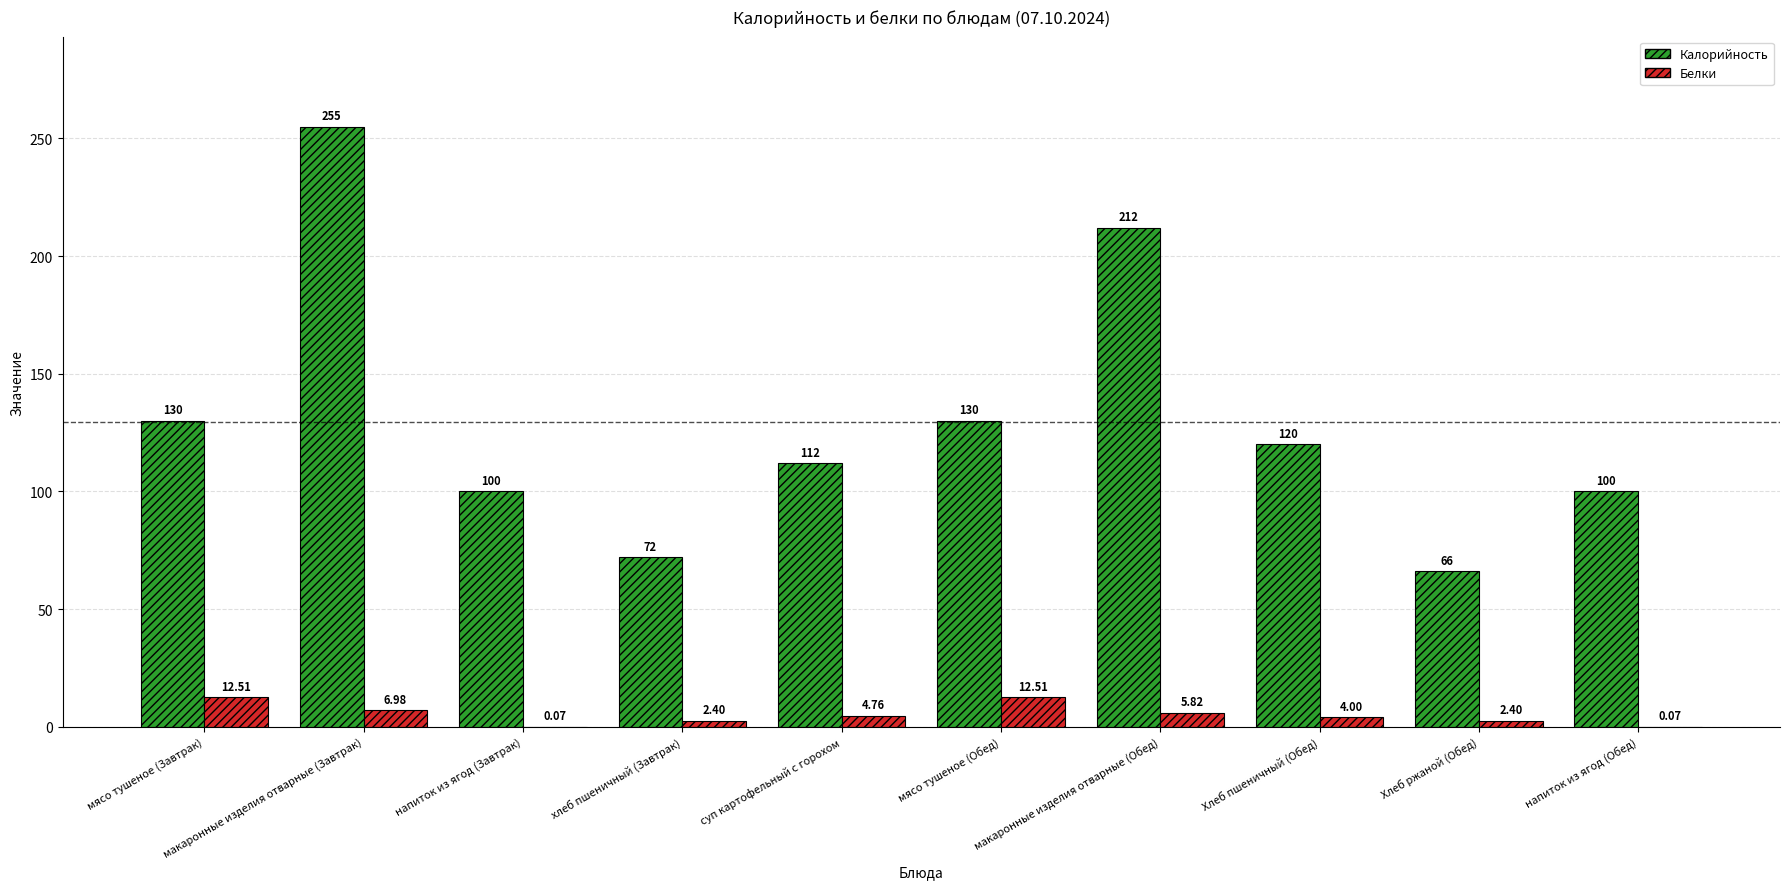

Which label corresponds to the largest value in the chart?

макаронные изделия отварные (Завтрак)